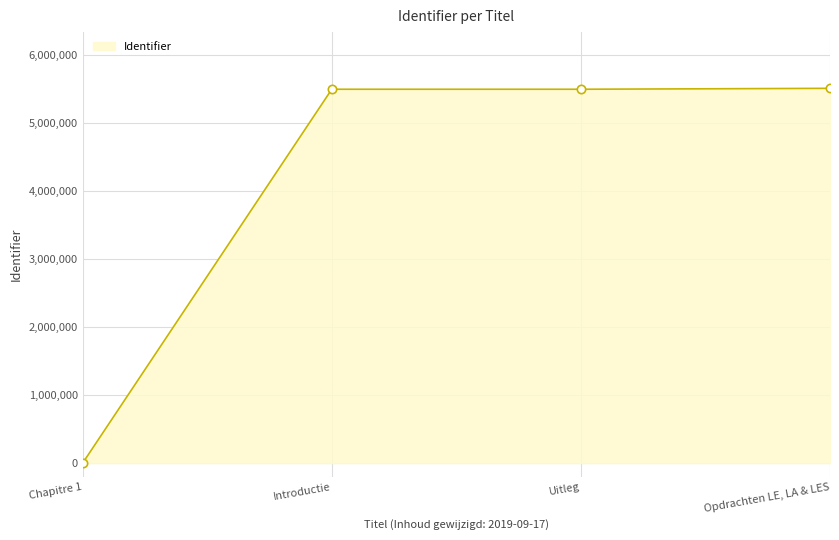

What value does the data have at Opdrachten LE, LA & LES?

5508866